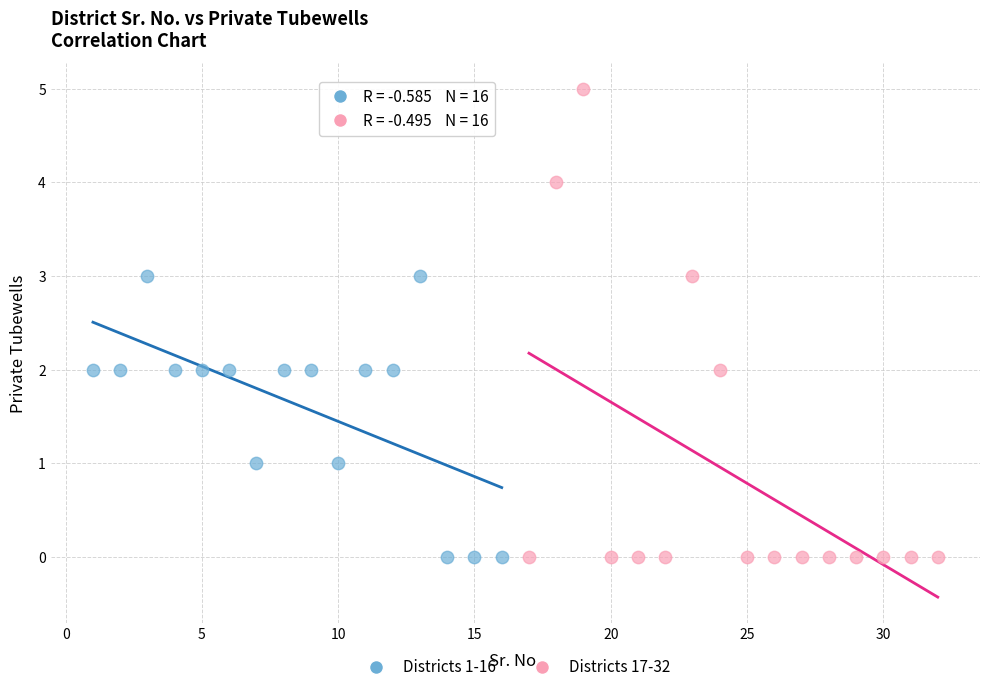

Which series reaches the maximum Y coordinate?

Districts 17-32